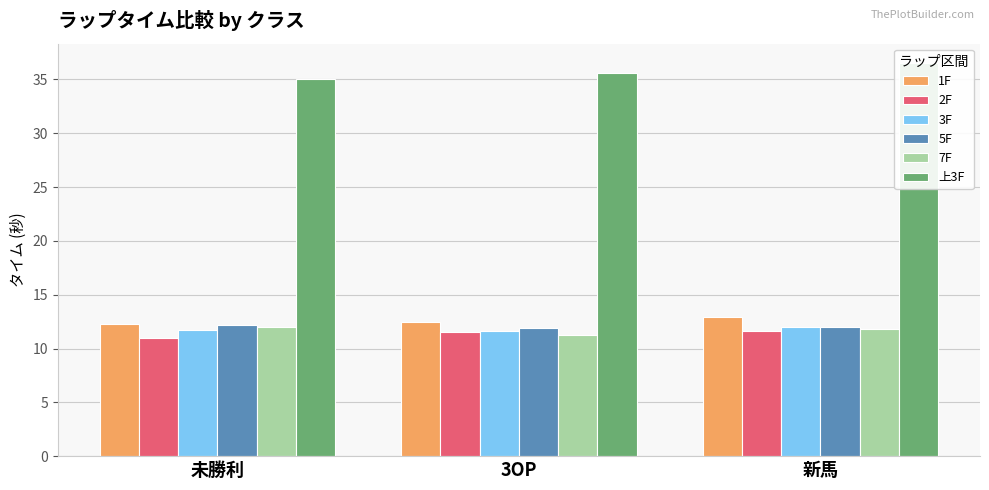

Reading left to right, transcribe all the data shown in this chart.

1F: 12.3	12.5	12.9
2F: 11.0	11.5	11.6
3F: 11.7	11.6	12.0
5F: 12.2	11.9	12.0
7F: 12.0	11.3	11.8
上3F: 35.0	35.6	36.5